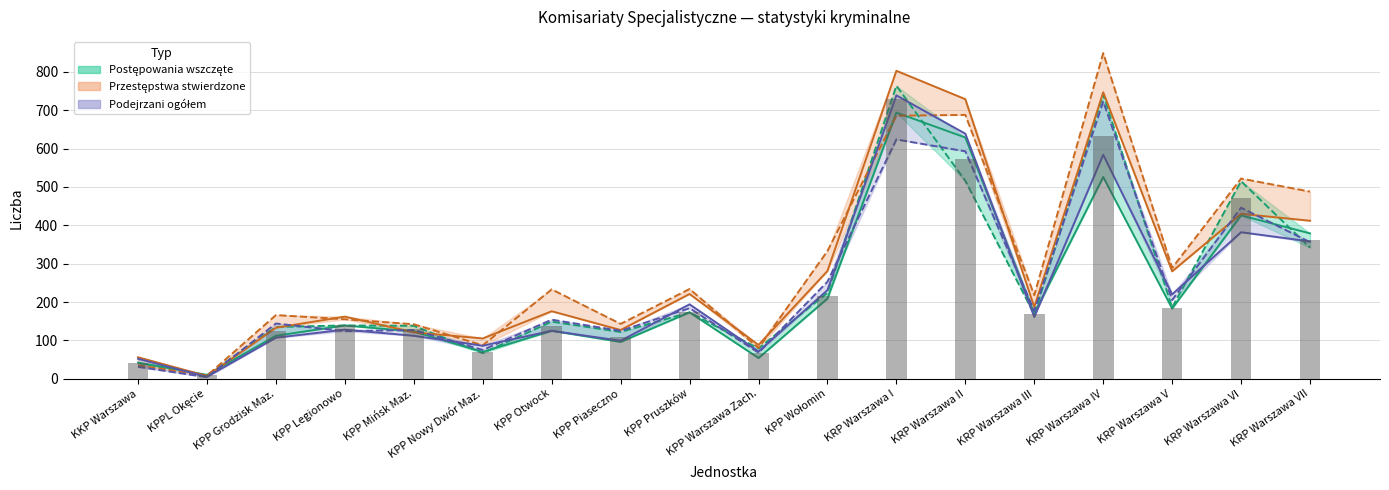

Count the number of data series in this chart.

6